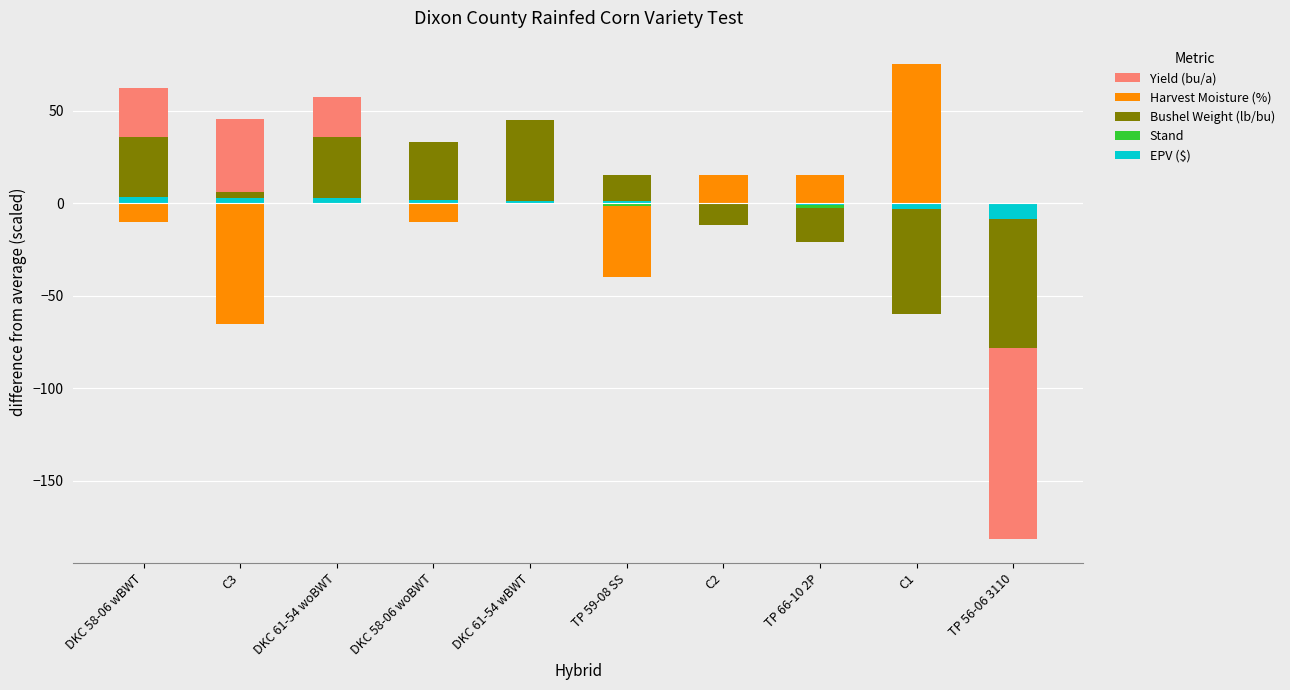

True or false: Stand has a value of -1.0 at TP 66-10 2P.

False